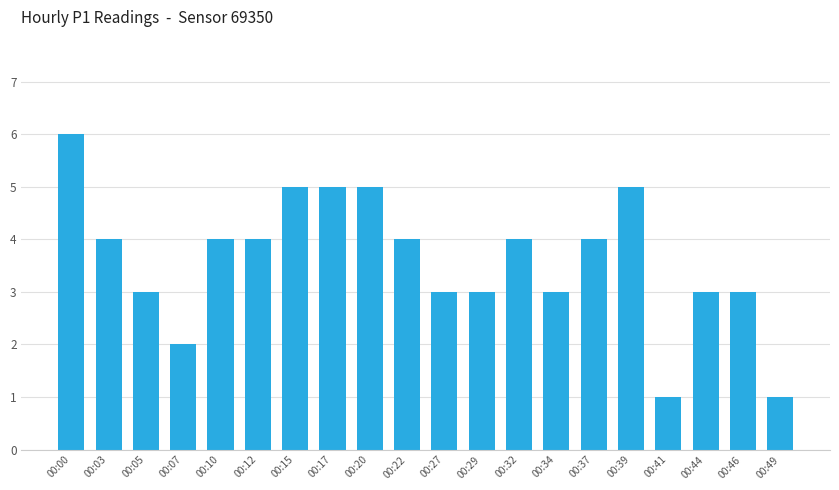

Which category has the highest value across all series?

00:00